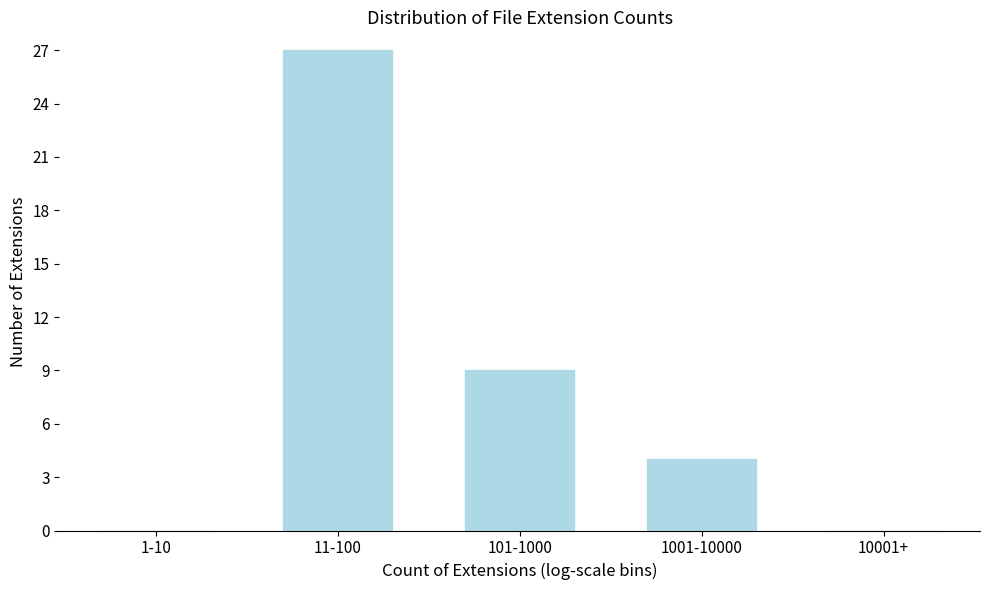

Reading left to right, transcribe all the data shown in this chart.

1-10=0	11-100=27	101-1000=9	1001-10000=4	10001+=0